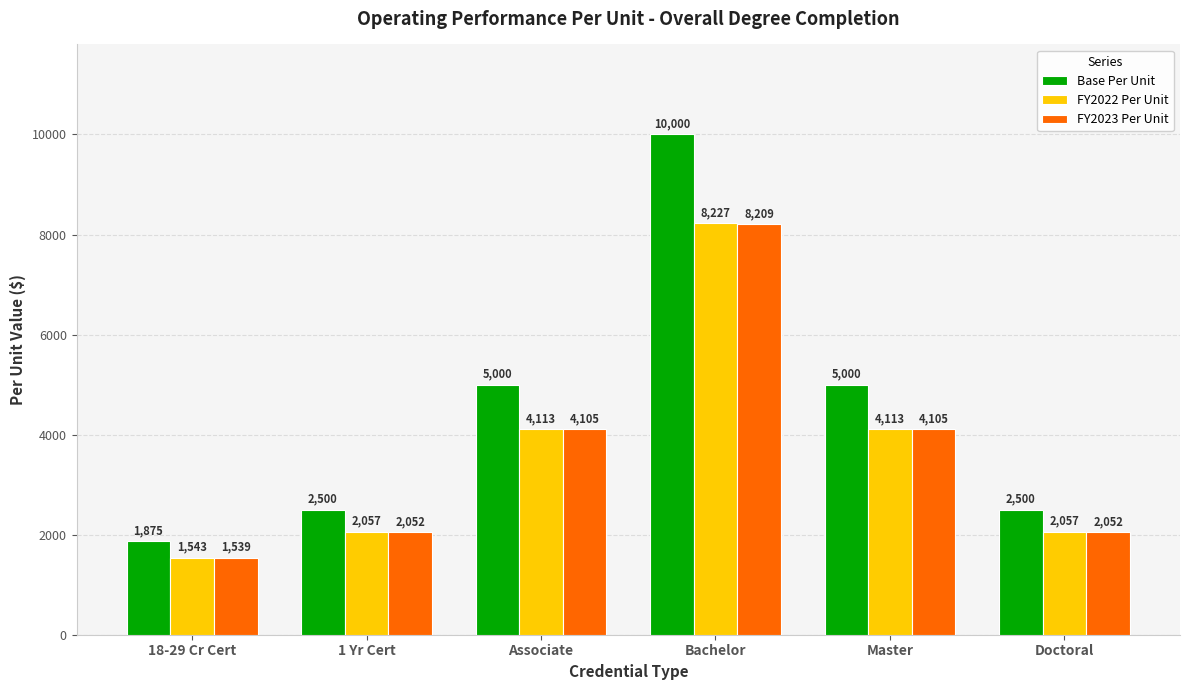

What is the value of the FY2022 Per Unit bar at the 6th from the left?

2057